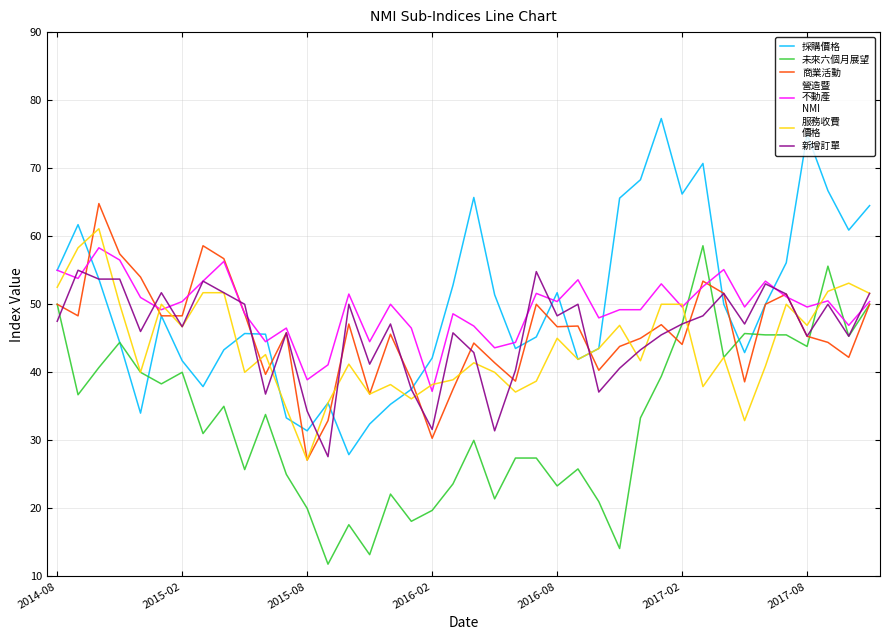

What is the maximum value shown in the chart?

77.3